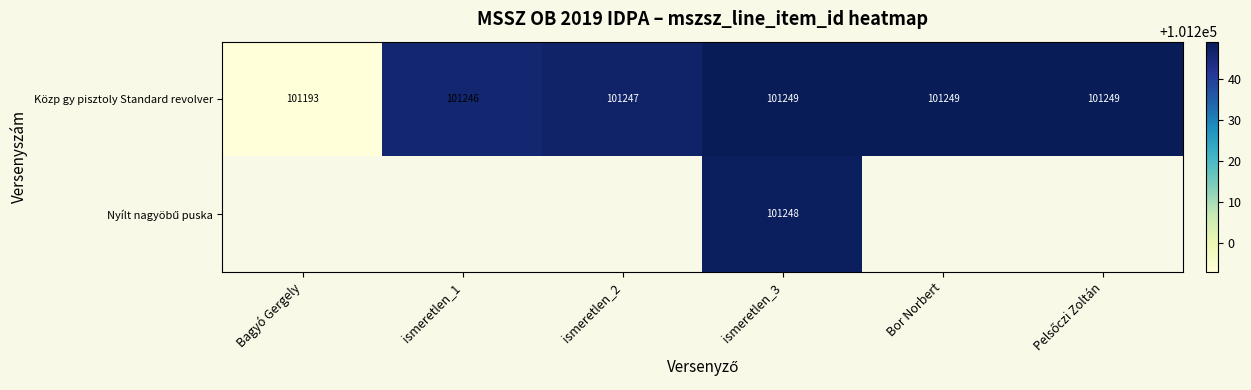

The value of Közp gy pisztoly Standard revolver at ismeretlen_1 is 45644. True or false?

False